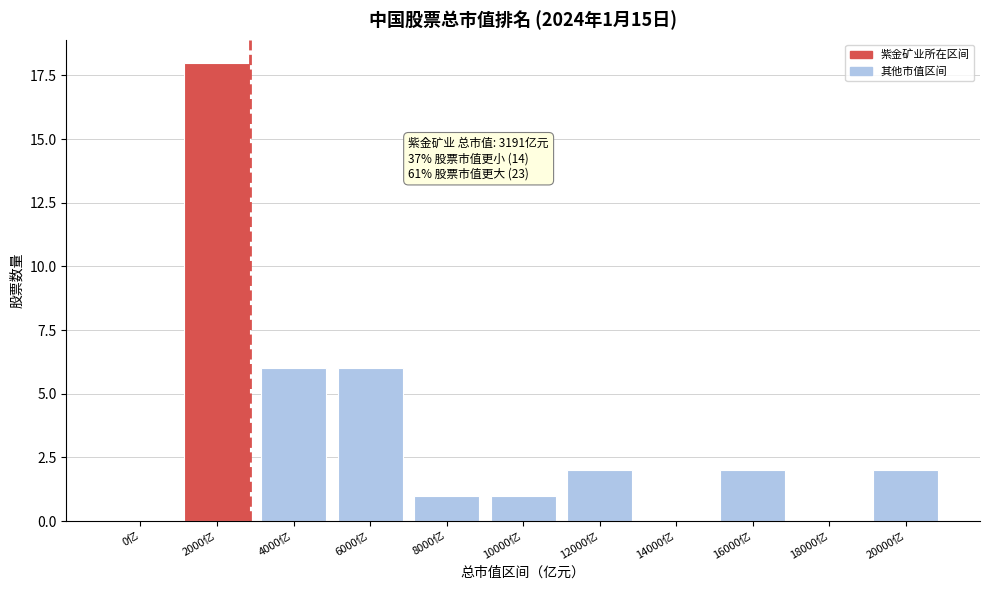

Reading right to left, extract all data points from this chart.

20000亿=2	18000亿=0	16000亿=2	14000亿=0	12000亿=2	10000亿=1	8000亿=1	6000亿=6	4000亿=6	2000亿=18	0亿=0